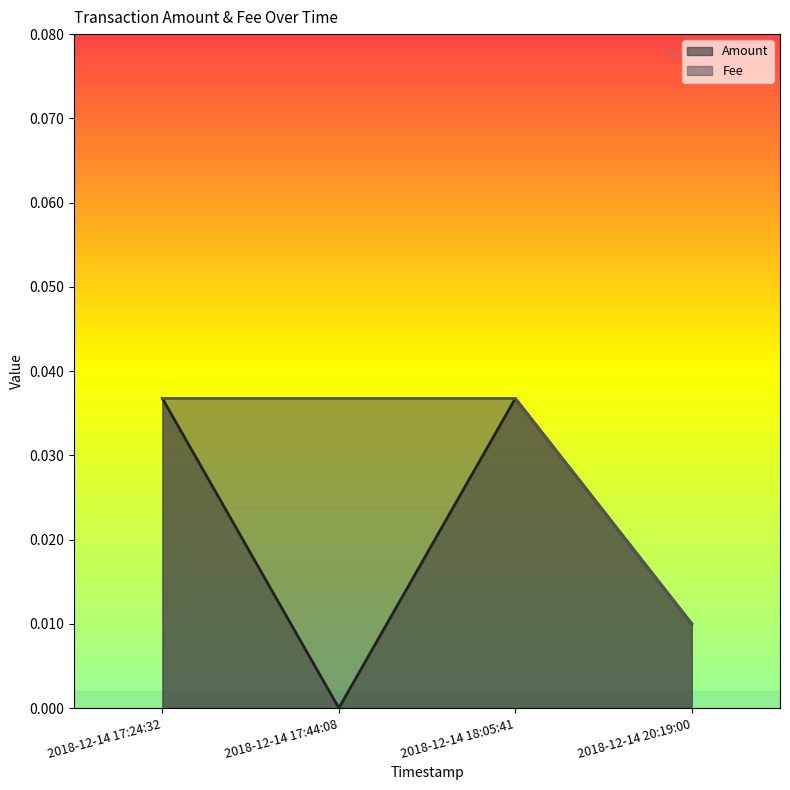

What is the label of the 3rd point from the left?

2018-12-14 18:05:41